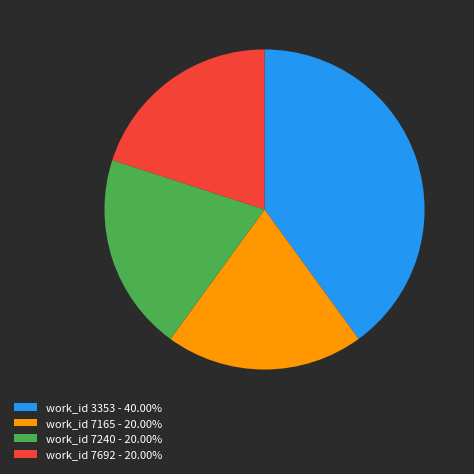

Does work_id 7692 - 20.00% account for over 50% of the chart?

No